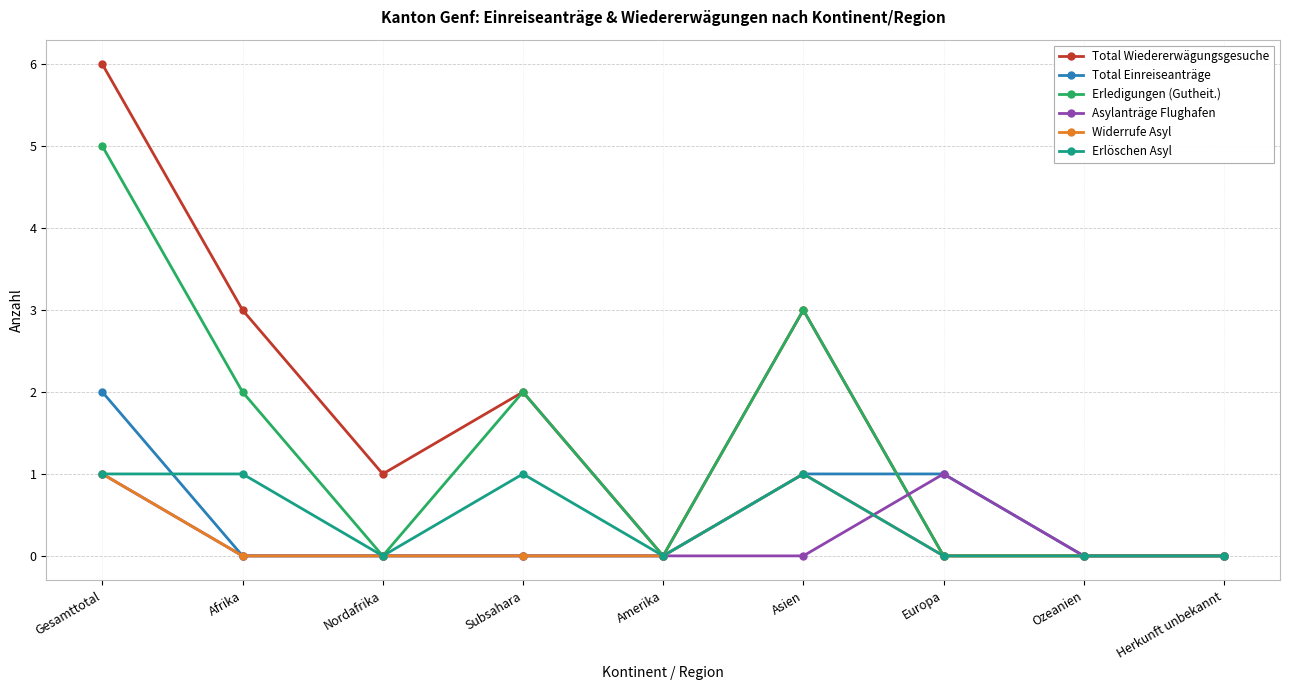

Which series has the largest range (max minus min)?

Total Wiedererwägungsgesuche